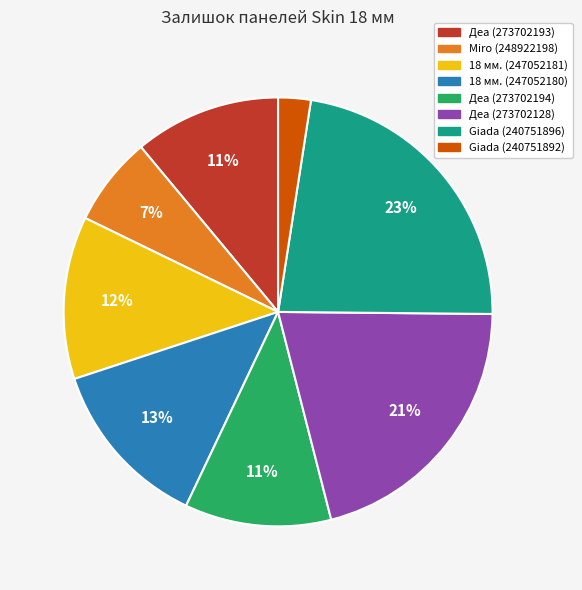

To the nearest percent, what is the average slice percentage?

12%